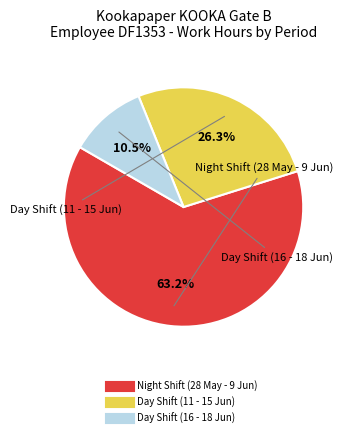

Is there any slice that represents more than half of the pie?

Yes